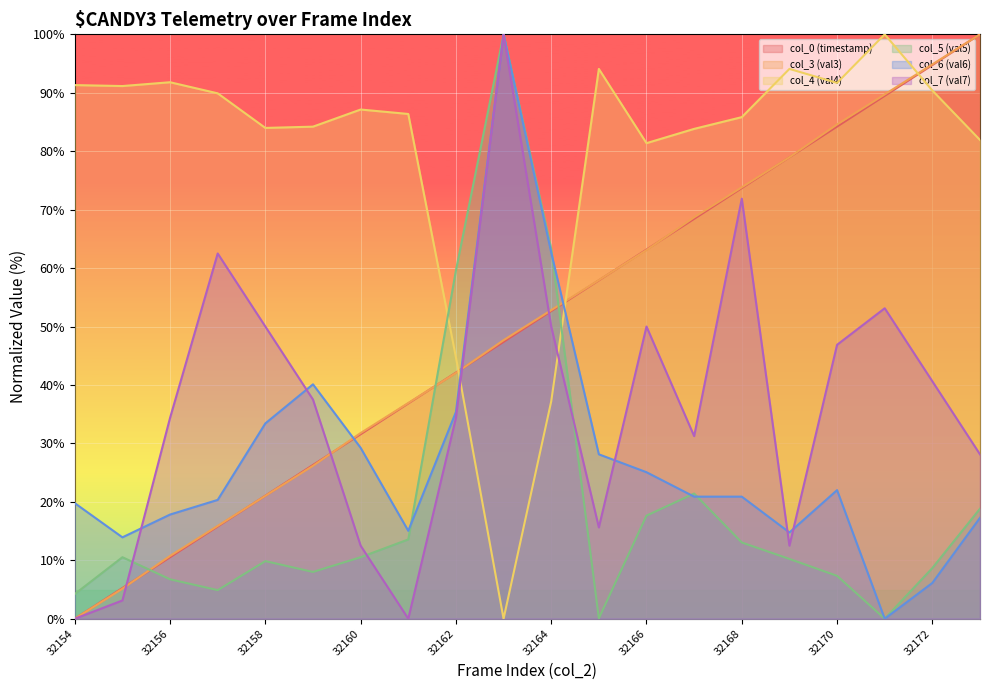

At which category is the sum across all series the highest?

32163